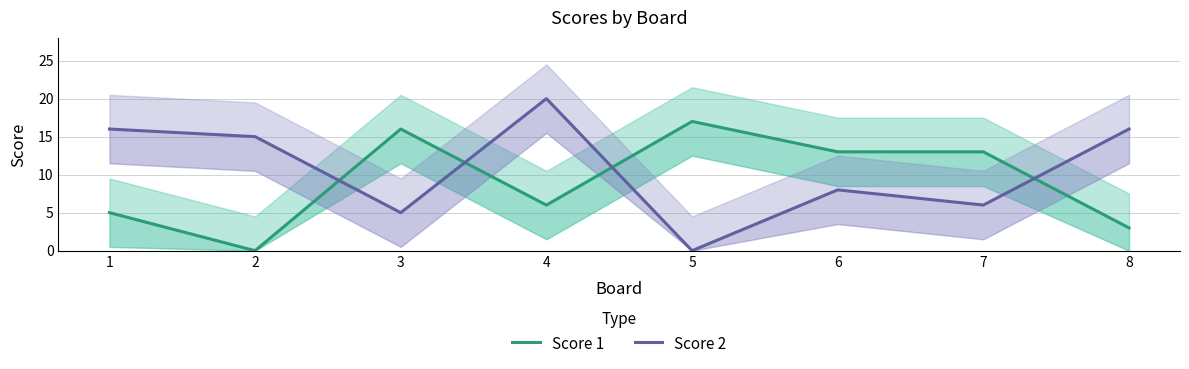

What is the total value across all series at 8?

19